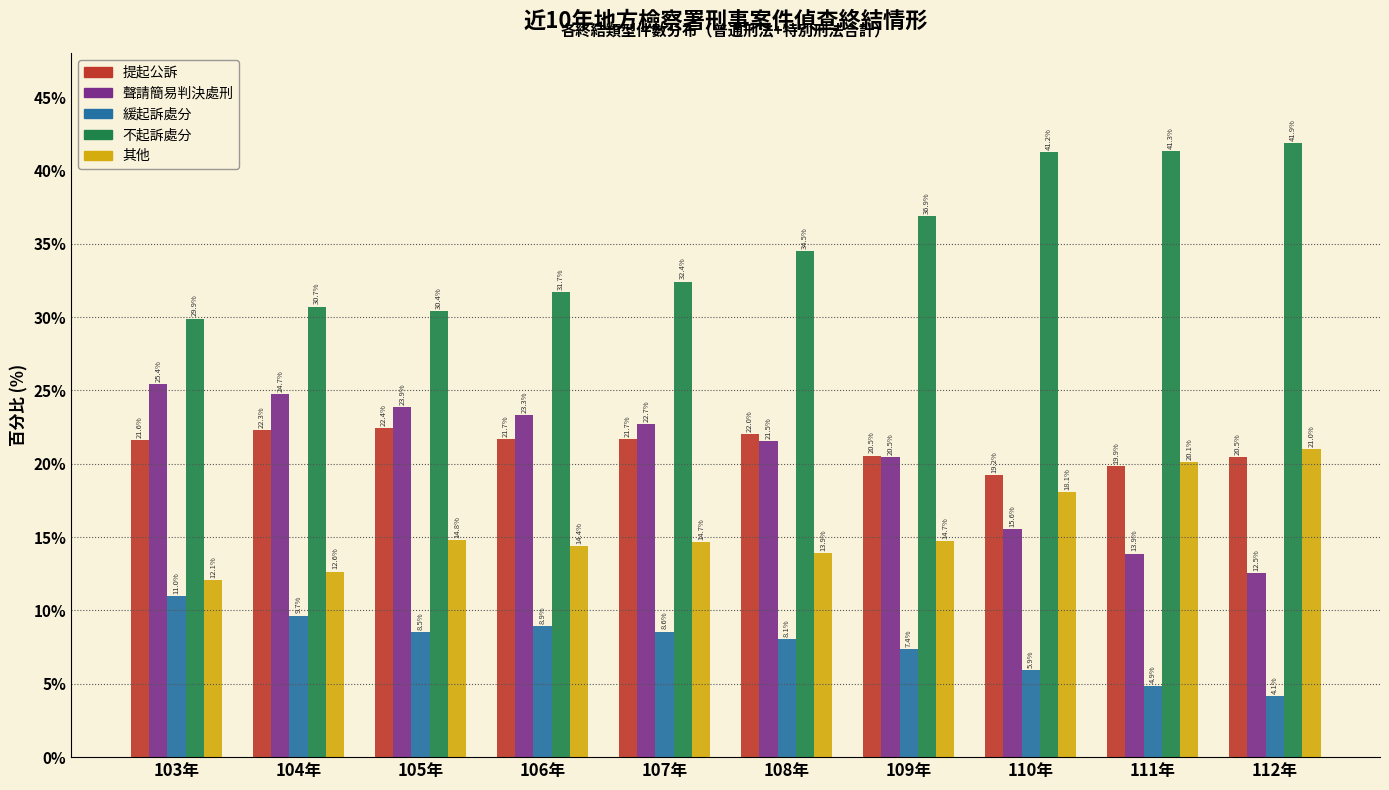

Reading left to right, list all the values displayed in this chart.

提起公訴: 103年=21.6	104年=22.3	105年=22.4	106年=21.7	107年=21.7	108年=22.0	109年=20.5	110年=19.2	111年=19.9	112年=20.5
聲請簡易判決處刑: 103年=25.4	104年=24.7	105年=23.9	106年=23.3	107年=22.7	108年=21.5	109年=20.5	110年=15.6	111年=13.9	112年=12.5
緩起訴處分: 103年=11.0	104年=9.7	105年=8.5	106年=8.9	107年=8.6	108年=8.1	109年=7.4	110年=5.9	111年=4.9	112年=4.1
不起訴處分: 103年=29.9	104年=30.7	105年=30.4	106年=31.7	107年=32.4	108年=34.5	109年=36.9	110年=41.2	111年=41.3	112年=41.9
其他: 103年=12.1	104年=12.6	105年=14.8	106年=14.4	107年=14.7	108年=13.9	109年=14.7	110年=18.1	111年=20.1	112年=21.0